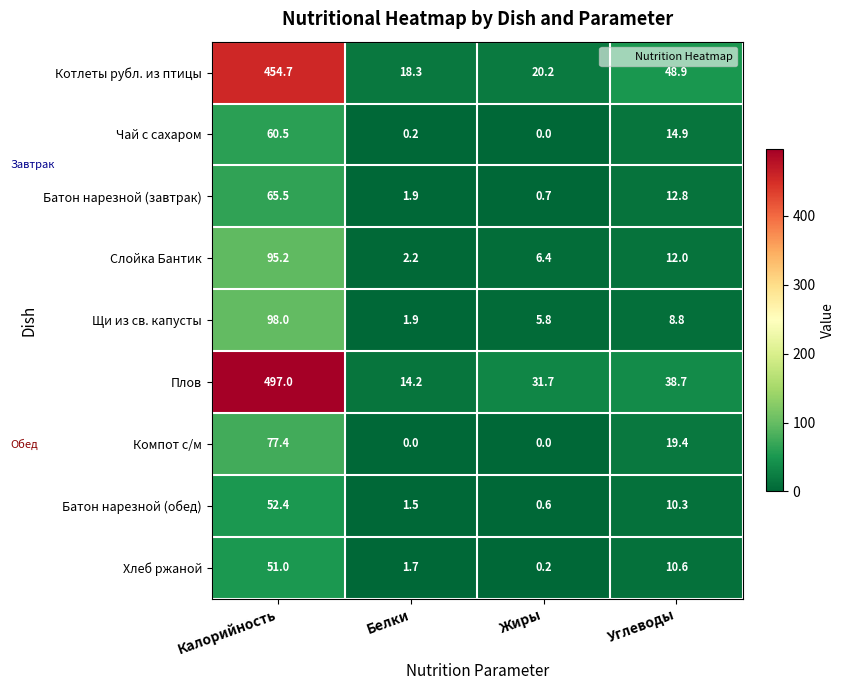

Which series has the largest total across all categories?

Плов